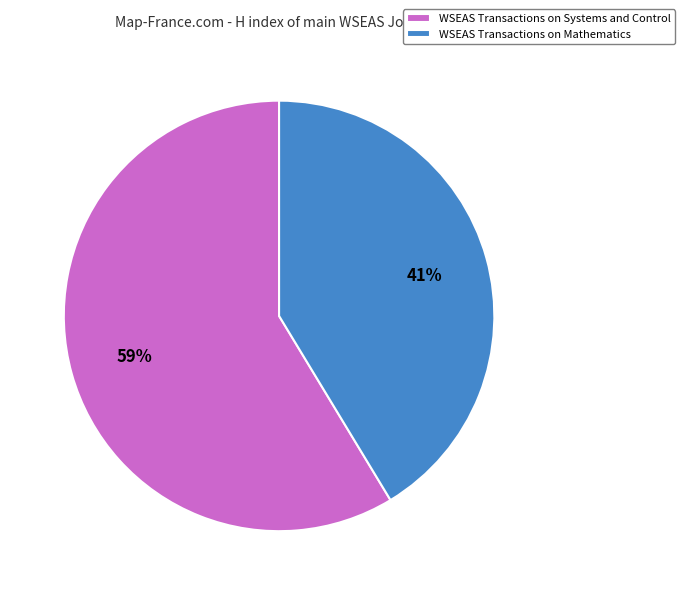

What percentage is the WSEAS Transactions on Mathematics slice, to the nearest percent?

41%